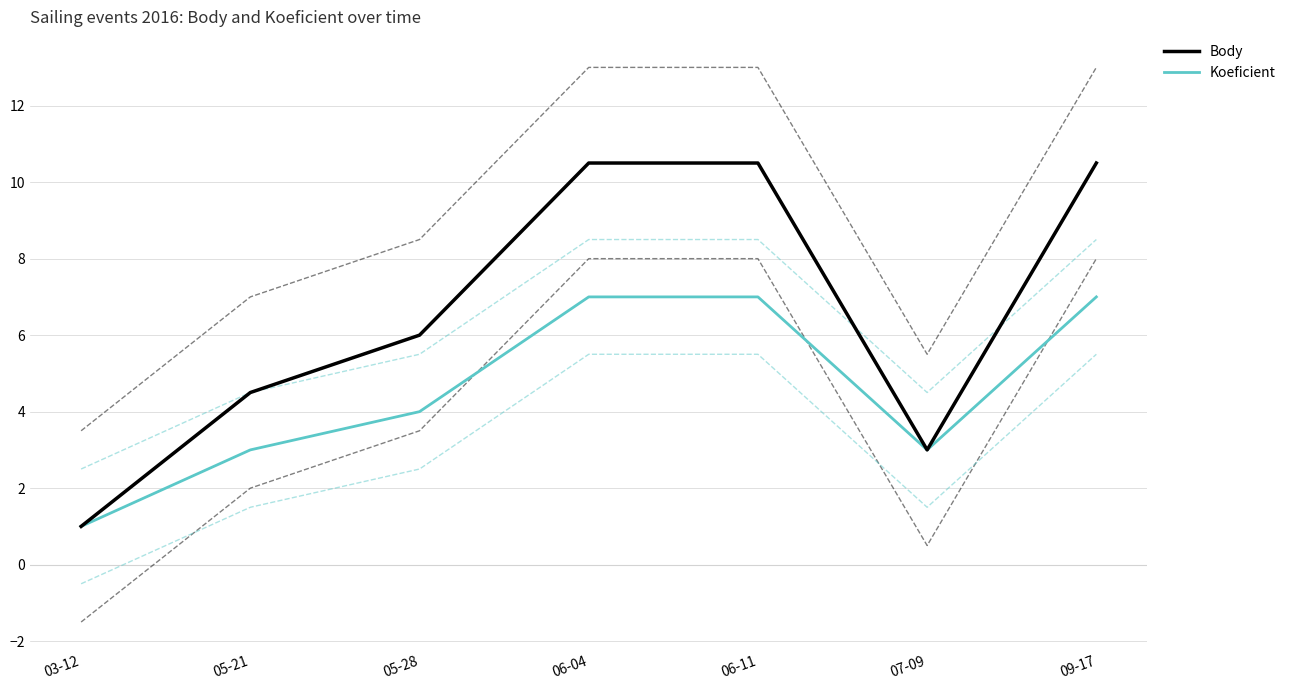

At which category is the sum across all series the highest?

06-04